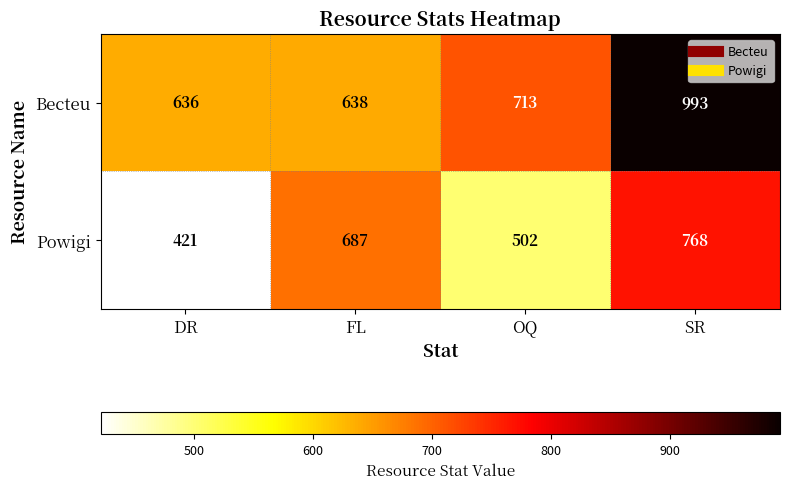

What is the approximate value of Powigi at DR, to the nearest 10?

420